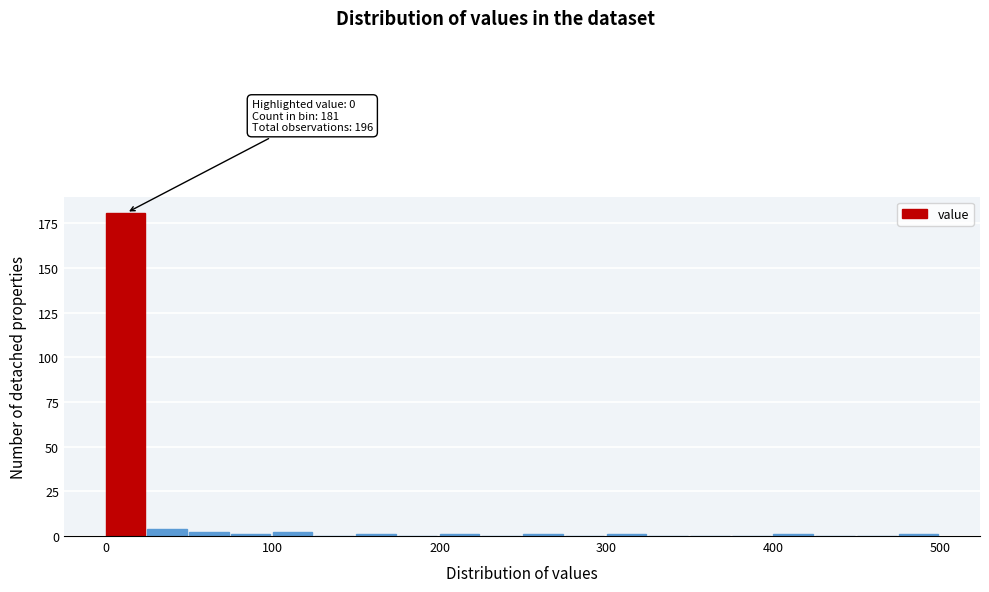

Read against the x-axis, roughly where is the centre of the tallest bar?

10